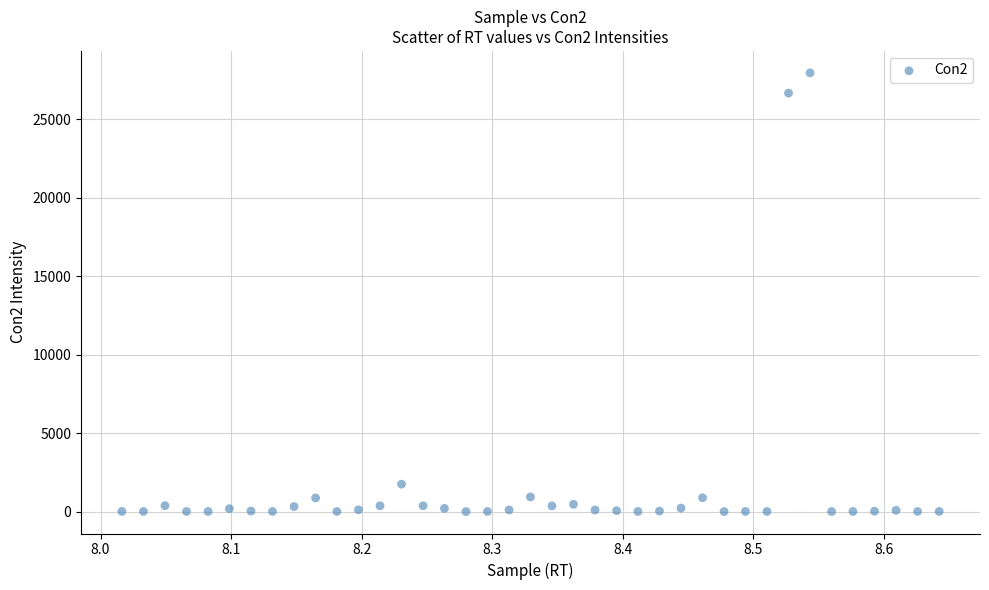

What is the range of Y values (max minus min)?

27932